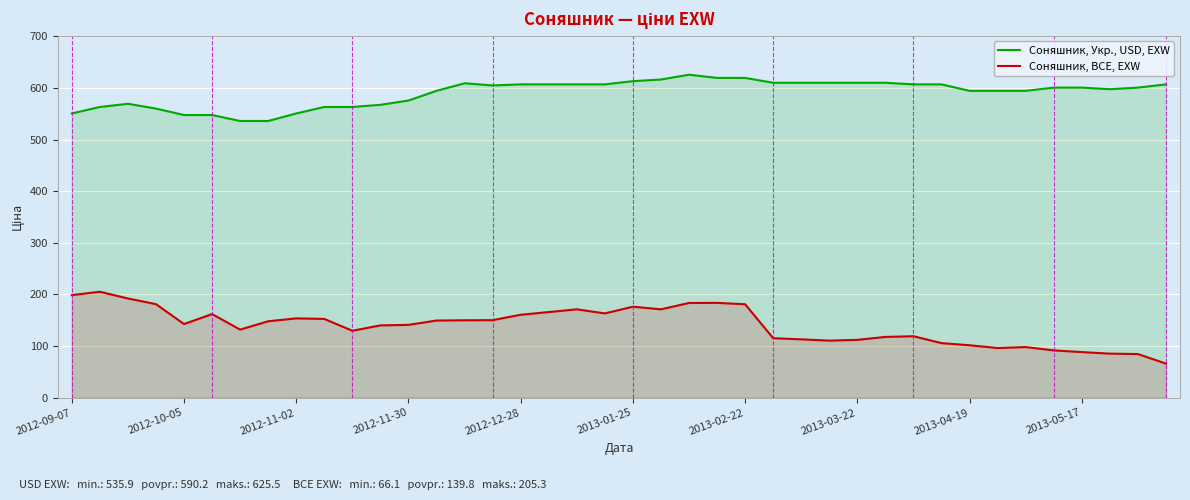

What is the total value across all series at 2013-02-22?

800.3